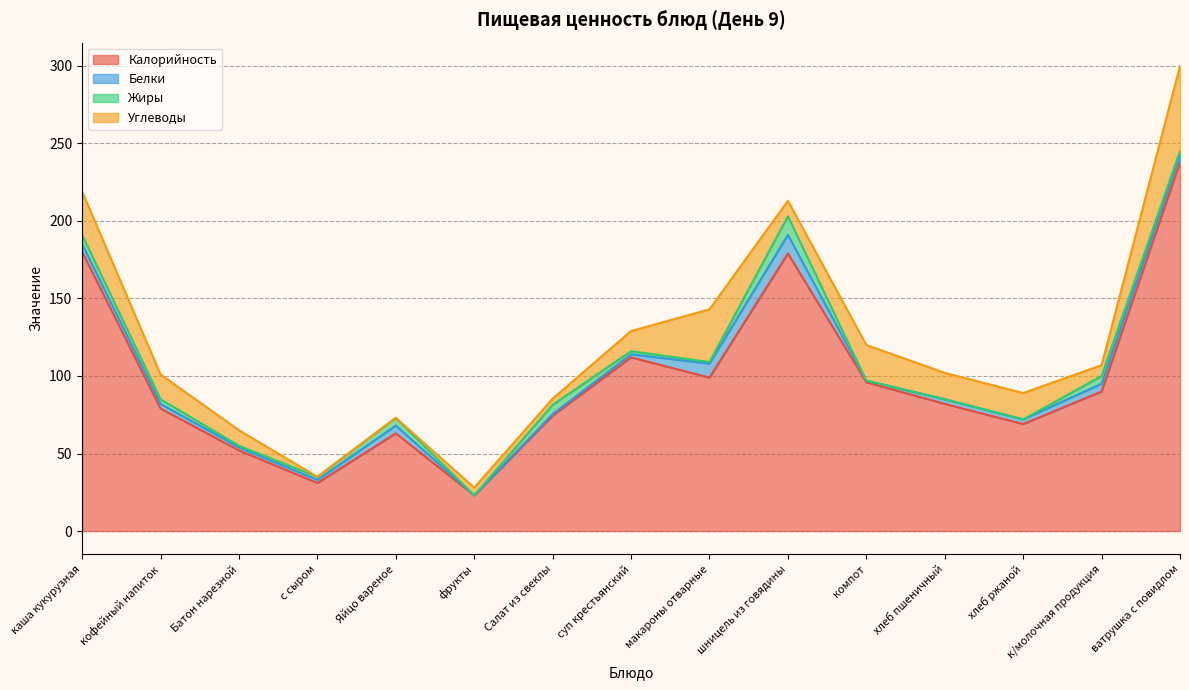

How many times do Жиры and Углеводы cross each other?

6